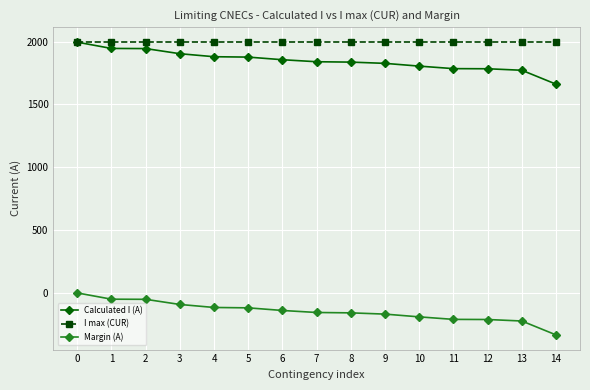

Is the value of I max (CUR) at 9 greater than the value of Calculated I (A) at 10?

Yes